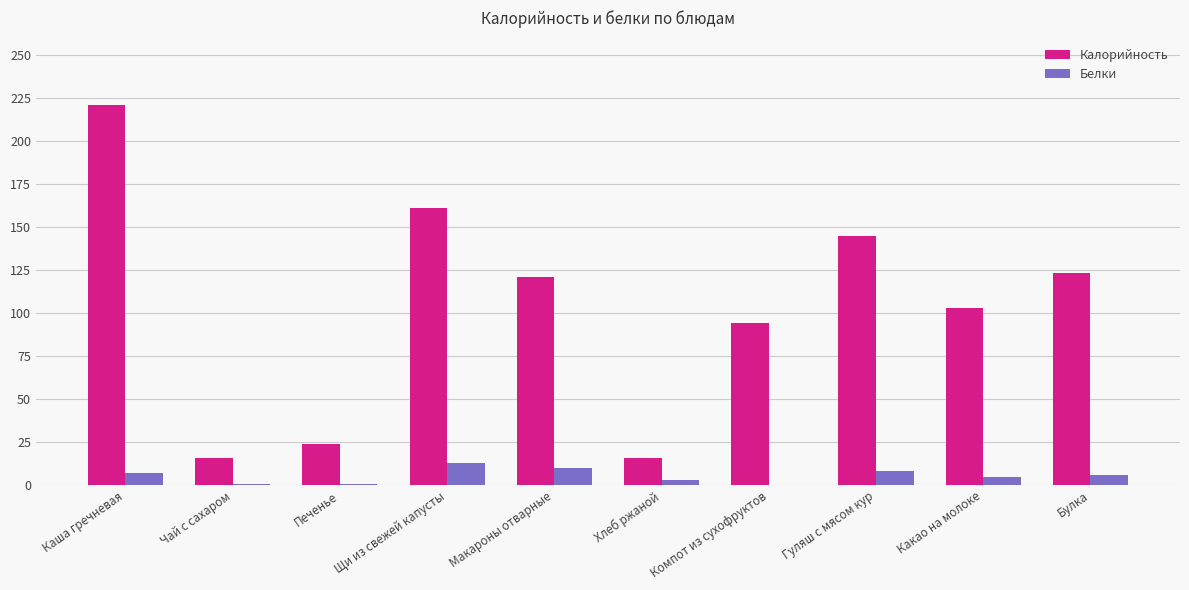

At which category is the sum across all series the highest?

Каша гречневая